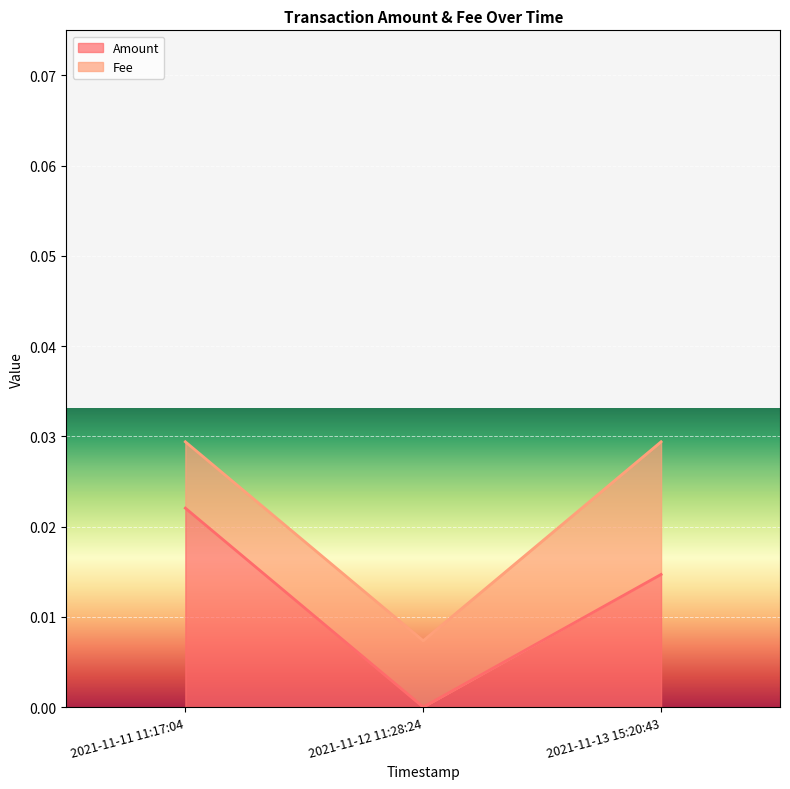

Which has a higher value, 2021-11-13 15:20:43 or 2021-11-11 11:17:04?

2021-11-11 11:17:04